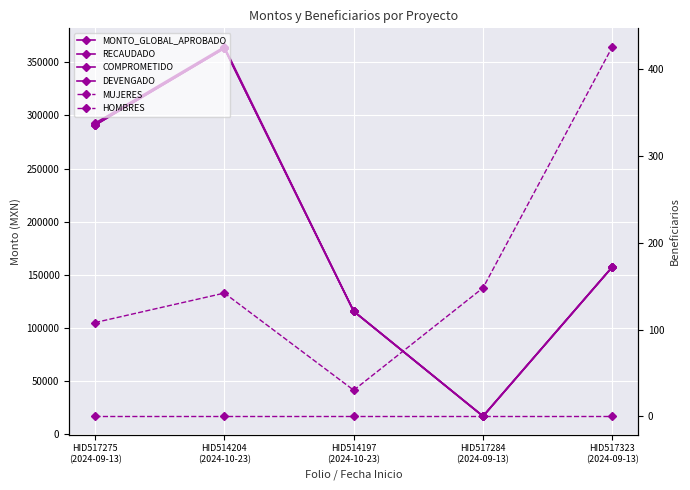

What is the label of the 4th point from the left?

HID517284
(2024-09-13)